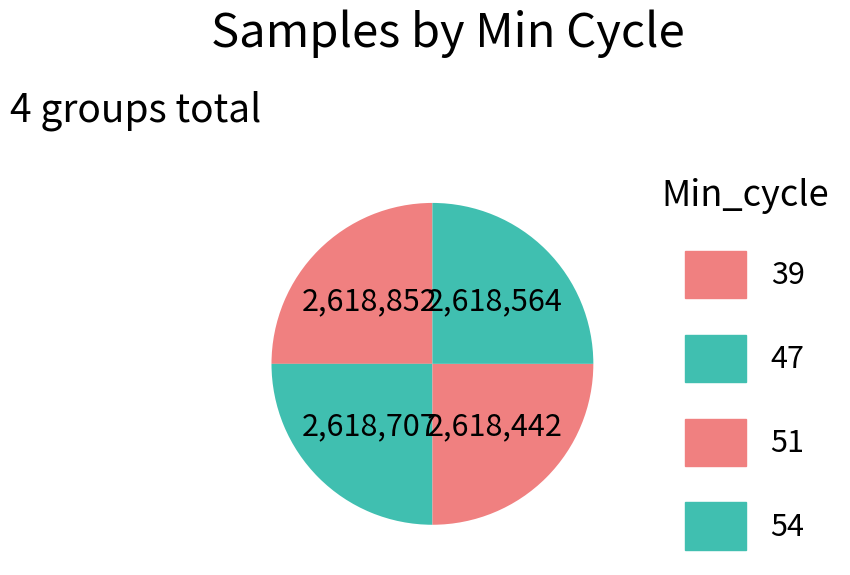

How many segments does this pie chart have?

4